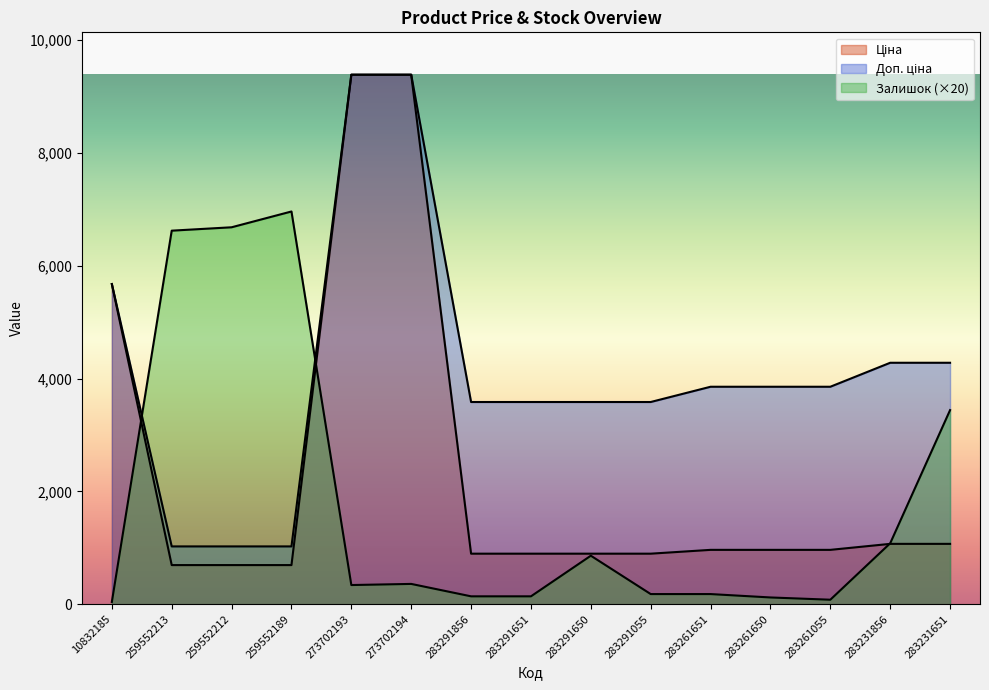

What is the spread (max minus min) of values at 259552189?

6266.3